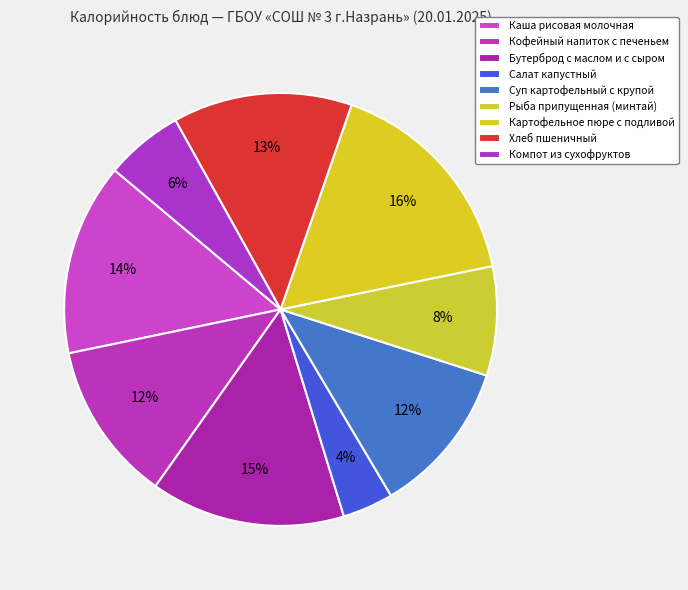

What is the ratio of the value at Хлеб пшеничный to the value at Бутерброд с маслом и с сыром?

0.9